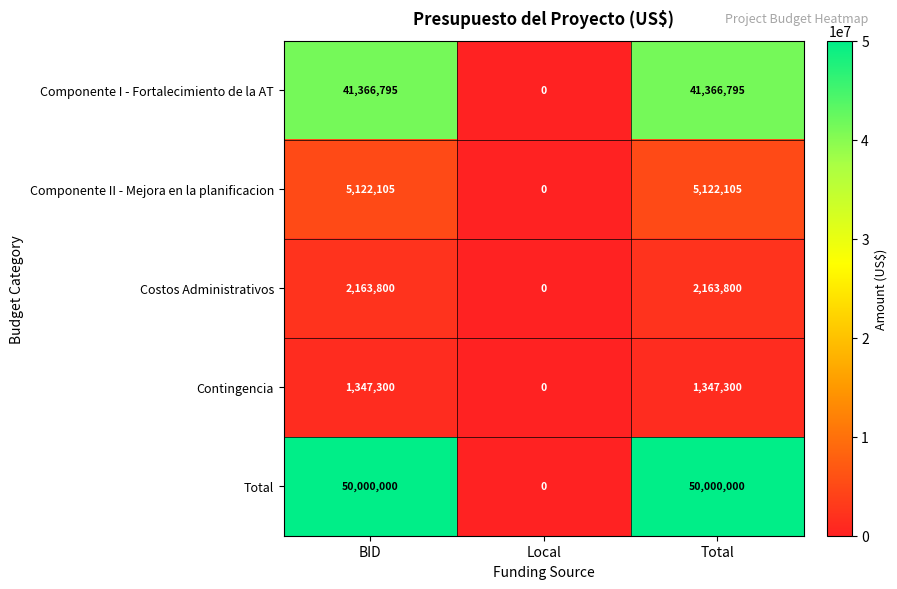

Which series has the widest spread of values?

Total